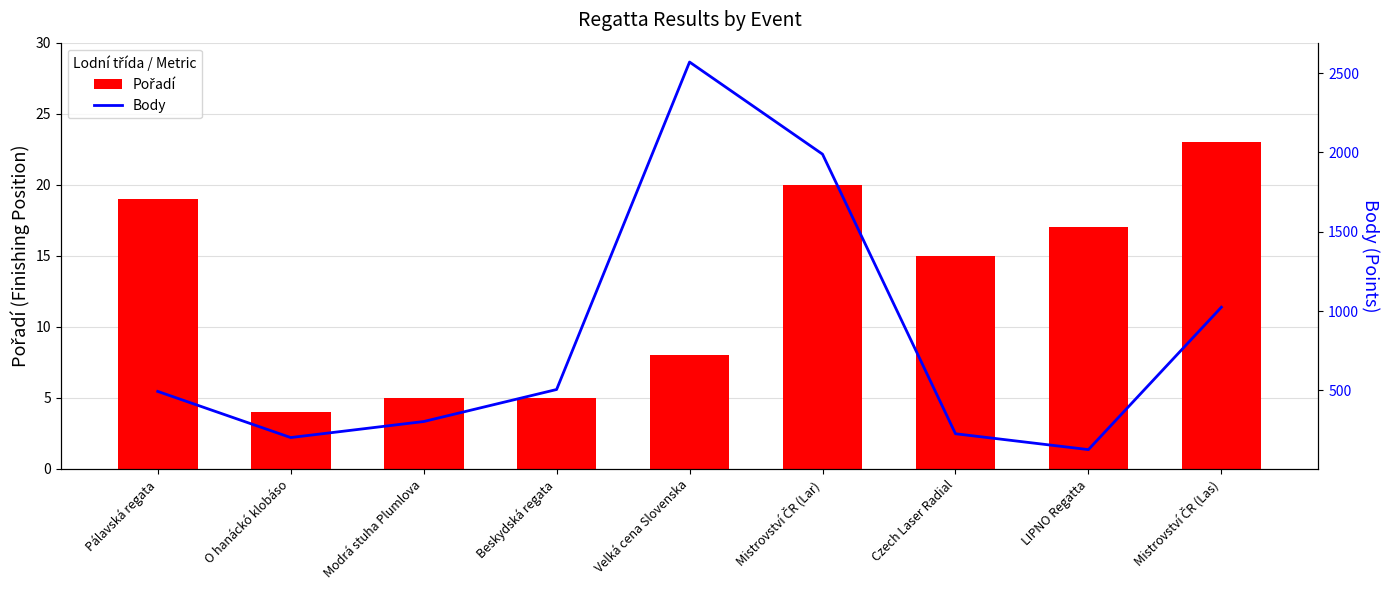

Is it true that Body equals 493 at Pálavská regata?

True